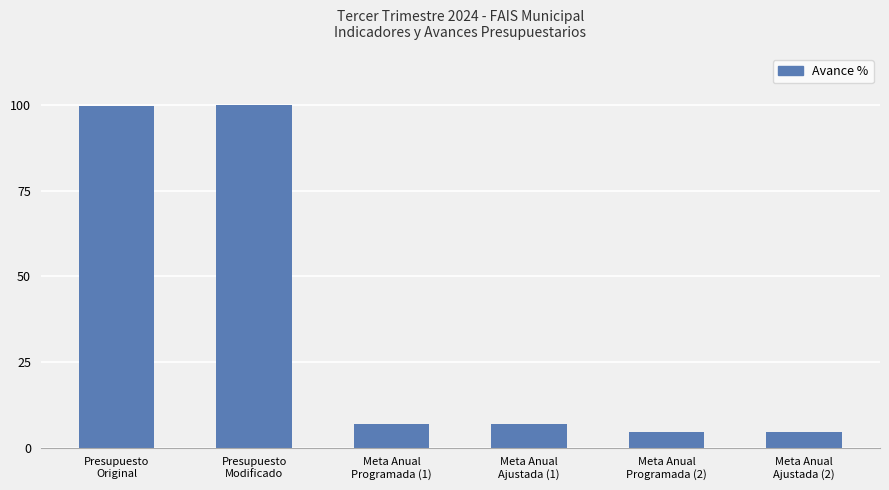

What is the label of the 3rd bar from the left?

Meta Anual
Programada (1)